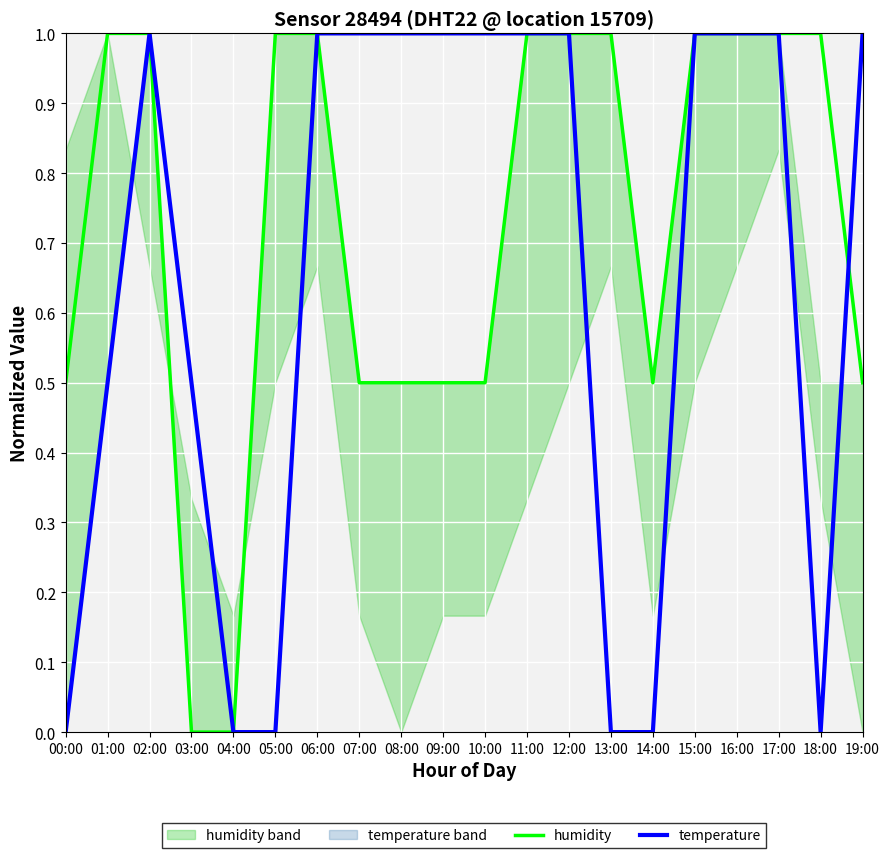

True or false: humidity has a value of 0.6 at 03:00.

False